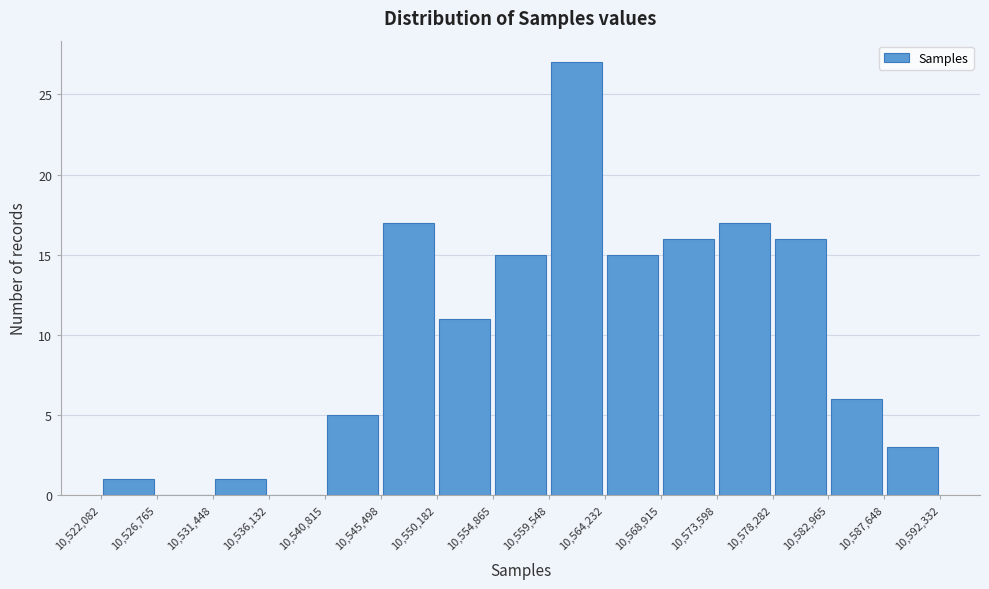

Reading left to right, transcribe this chart: for each bar, give the range it covers on the x-axis and its height. The values are not printed on the chart, so give them approximately, as read against the axis.

10,522,082 to 10,526,765: 1
10,526,765 to 10,531,448: 0
10,531,448 to 10,536,132: 1
10,536,132 to 10,540,815: 0
10,540,815 to 10,545,498: 5
10,545,498 to 10,550,182: 17
10,550,182 to 10,554,865: 11
10,554,865 to 10,559,548: 15
10,559,548 to 10,564,232: 27
10,564,232 to 10,568,915: 15
10,568,915 to 10,573,598: 16
10,573,598 to 10,578,282: 17
10,578,282 to 10,582,965: 16
10,582,965 to 10,587,648: 6
10,587,648 to 10,592,332: 3